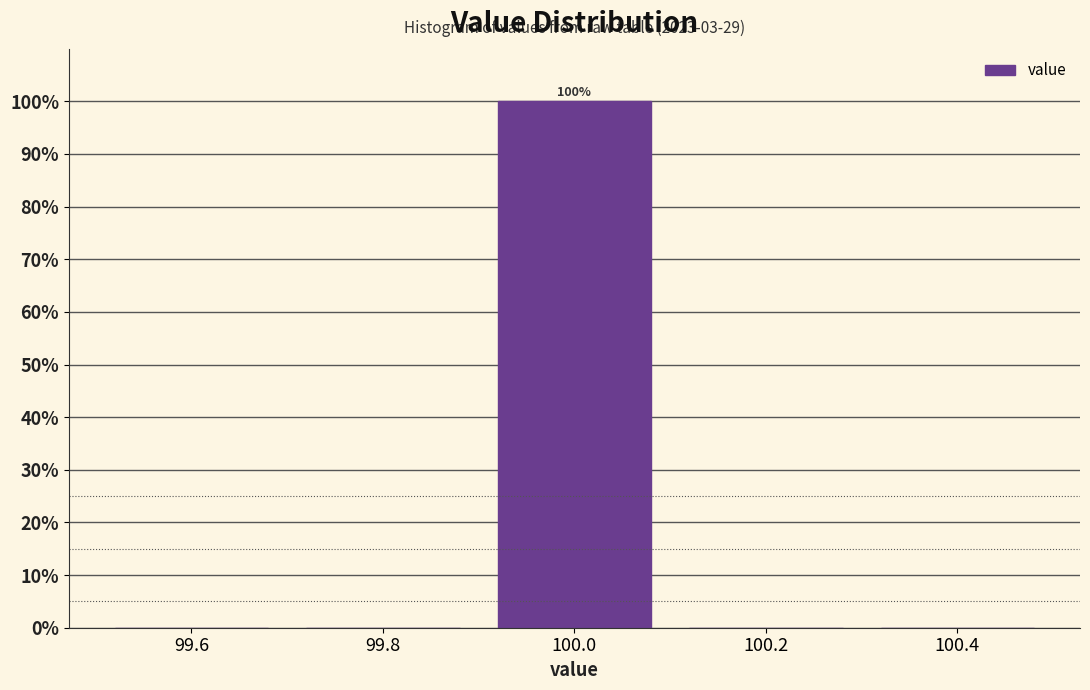

Over which range of the x-axis is the bar tallest?

99.9 to 100.1